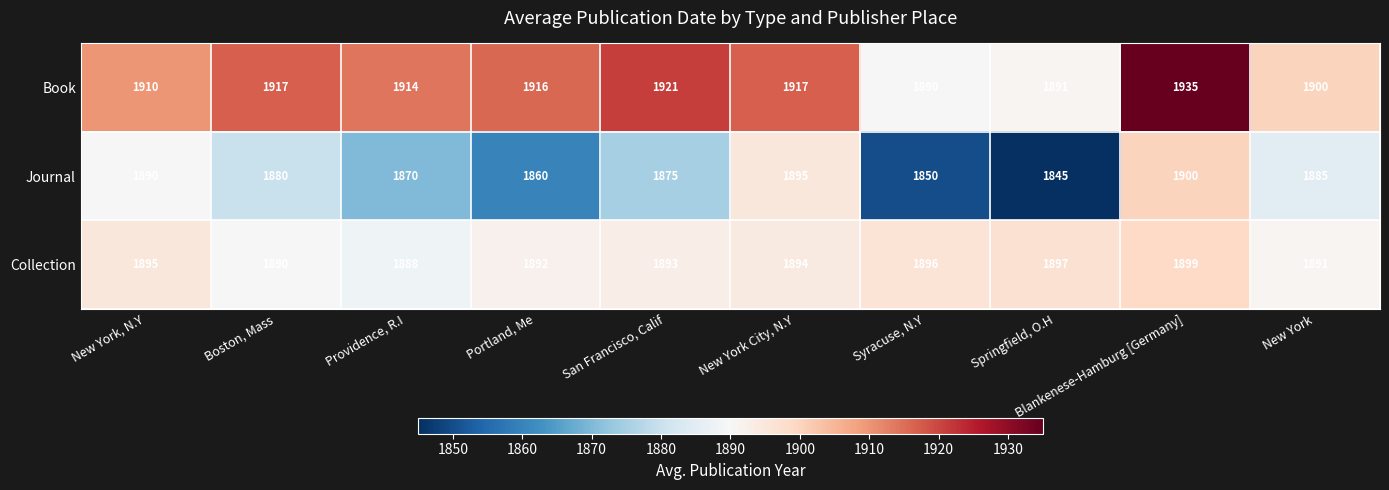

What is the difference between the Book values at Boston, Mass and New York?

17